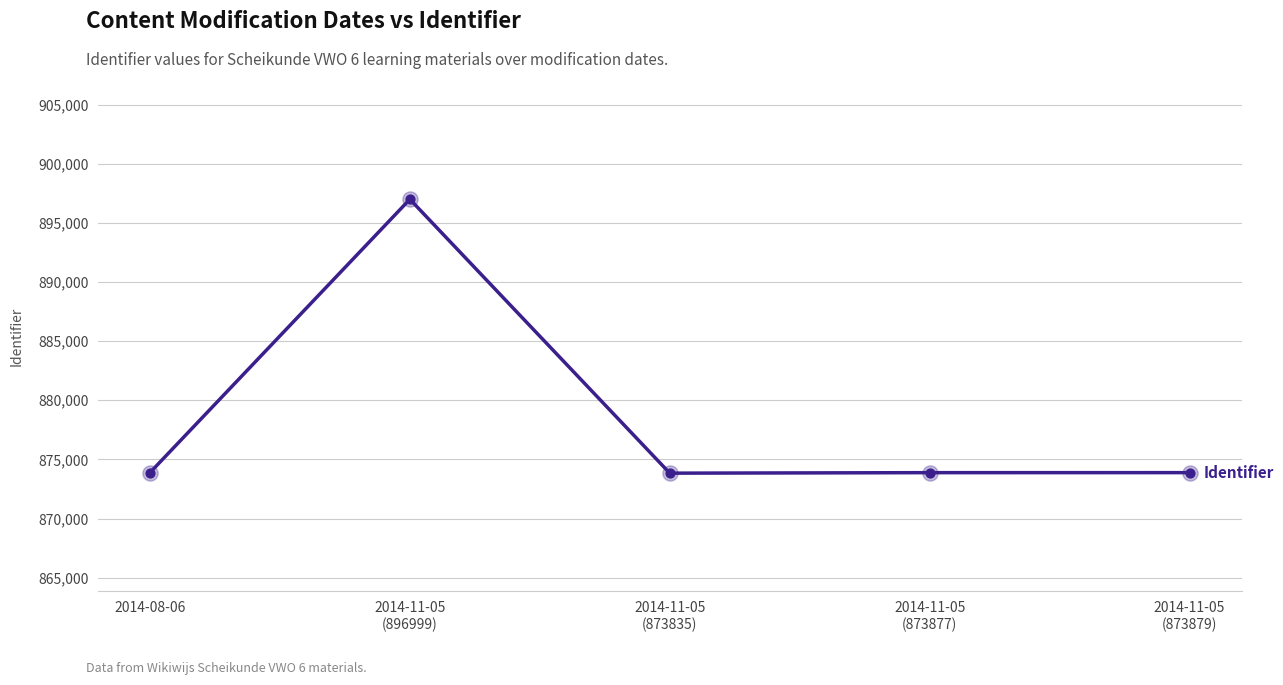

What is the change in value from 2014-11-05
(896999) to 2014-11-05
(873835)?

-23164